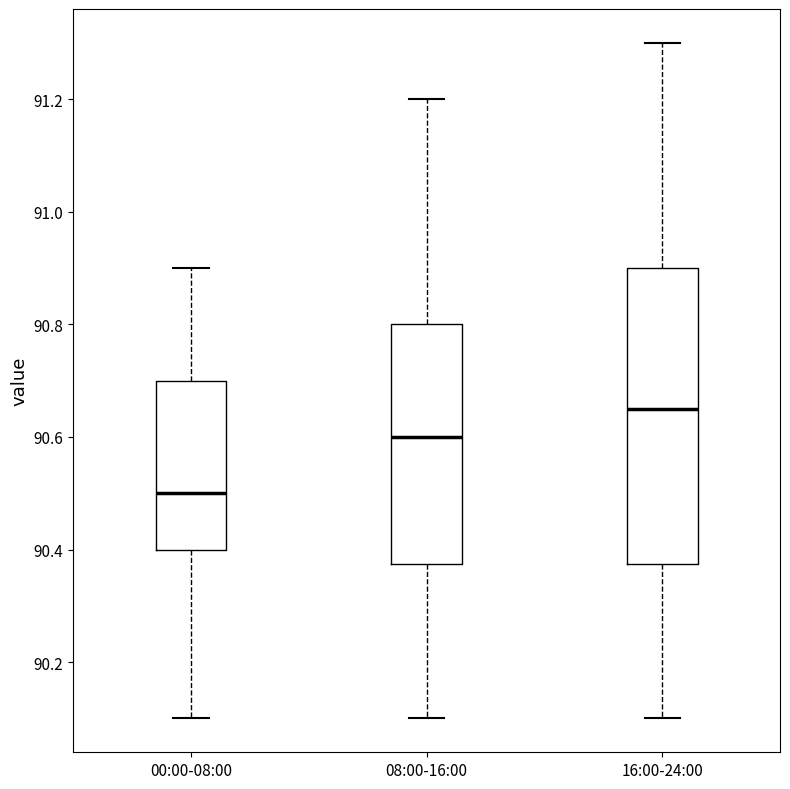

Reading left to right, read every box against the y-axis: the position of its median line, the range the box covers, and the ends of its whiskers. The values are not printed on the chart, so give them approximately, as read against the axis.

00:00-08:00: median 90.50, box 90.40 to 90.70, whiskers 90.10 to 90.90
08:00-16:00: median 90.60, box 90.38 to 90.80, whiskers 90.10 to 91.20
16:00-24:00: median 90.66, box 90.38 to 90.90, whiskers 90.10 to 91.30